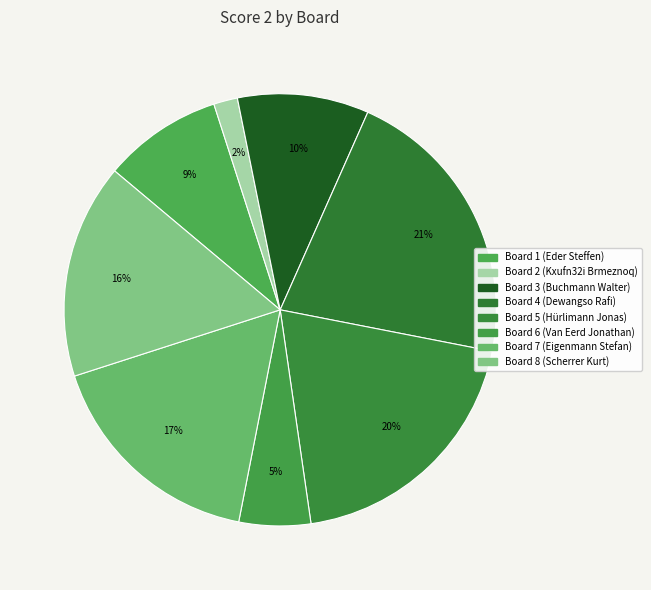

Count the number of slices in the pie.

8